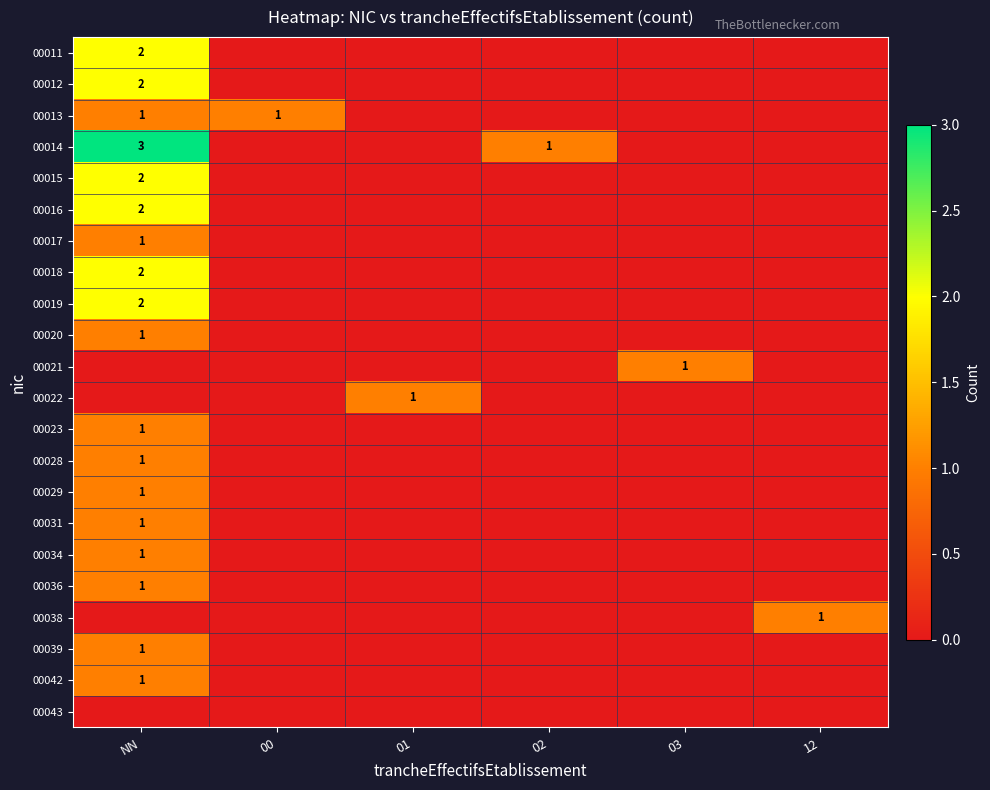

How many data points in 00031 are above 0?

1